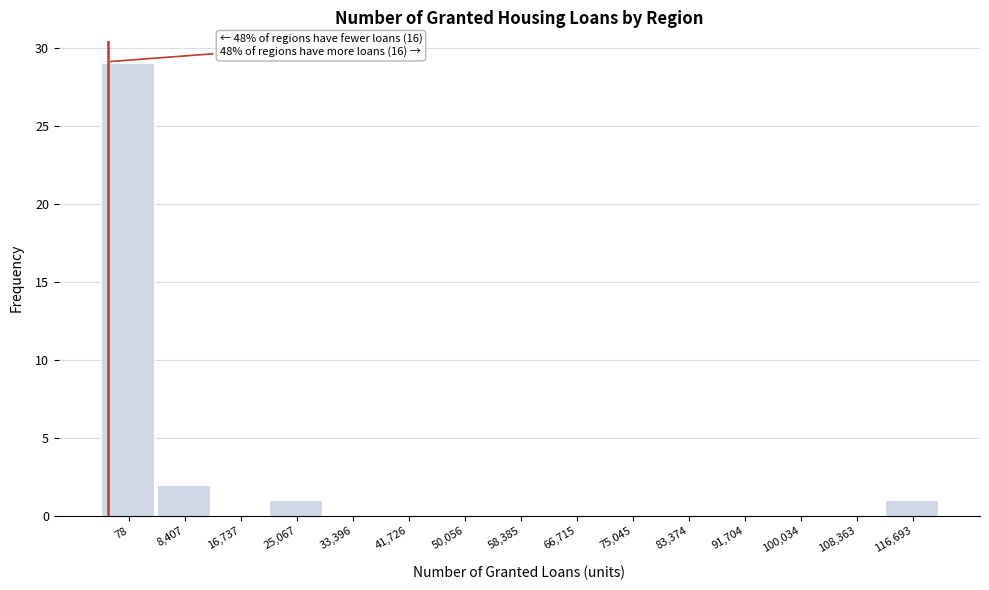

Reading left to right, transcribe all the data shown in this chart.

78=29	8,407=2	16,737=0	25,067=1	33,396=0	41,726=0	50,056=0	58,385=0	66,715=0	75,045=0	83,374=0	91,704=0	100,034=0	108,363=0	116,693=1